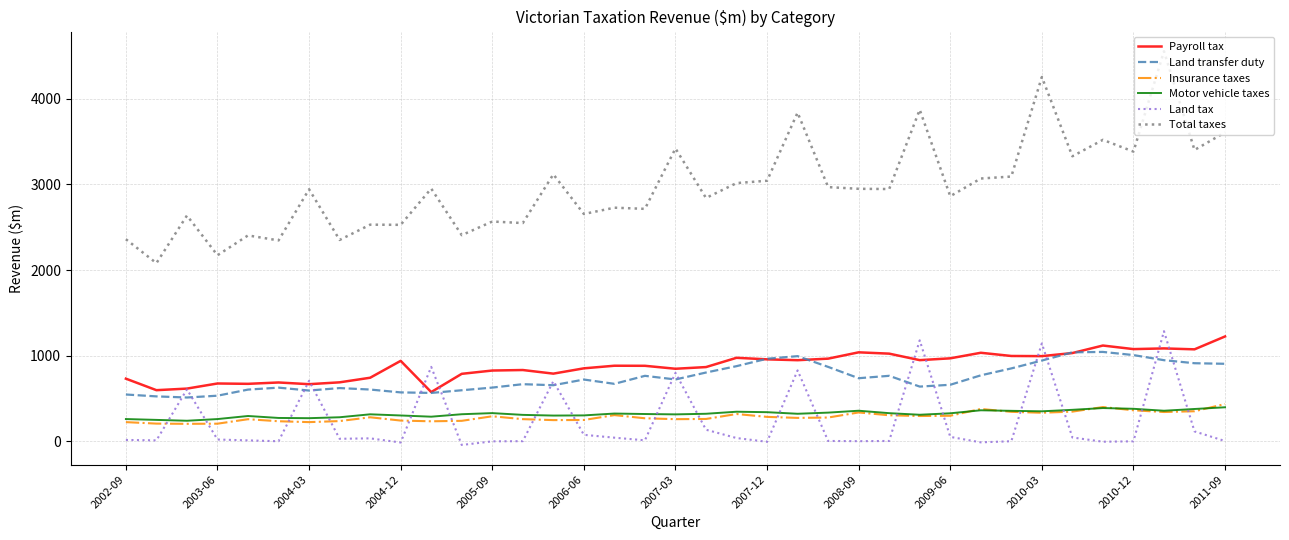

True or false: Land transfer duty and Motor vehicle taxes cross at least once.

False